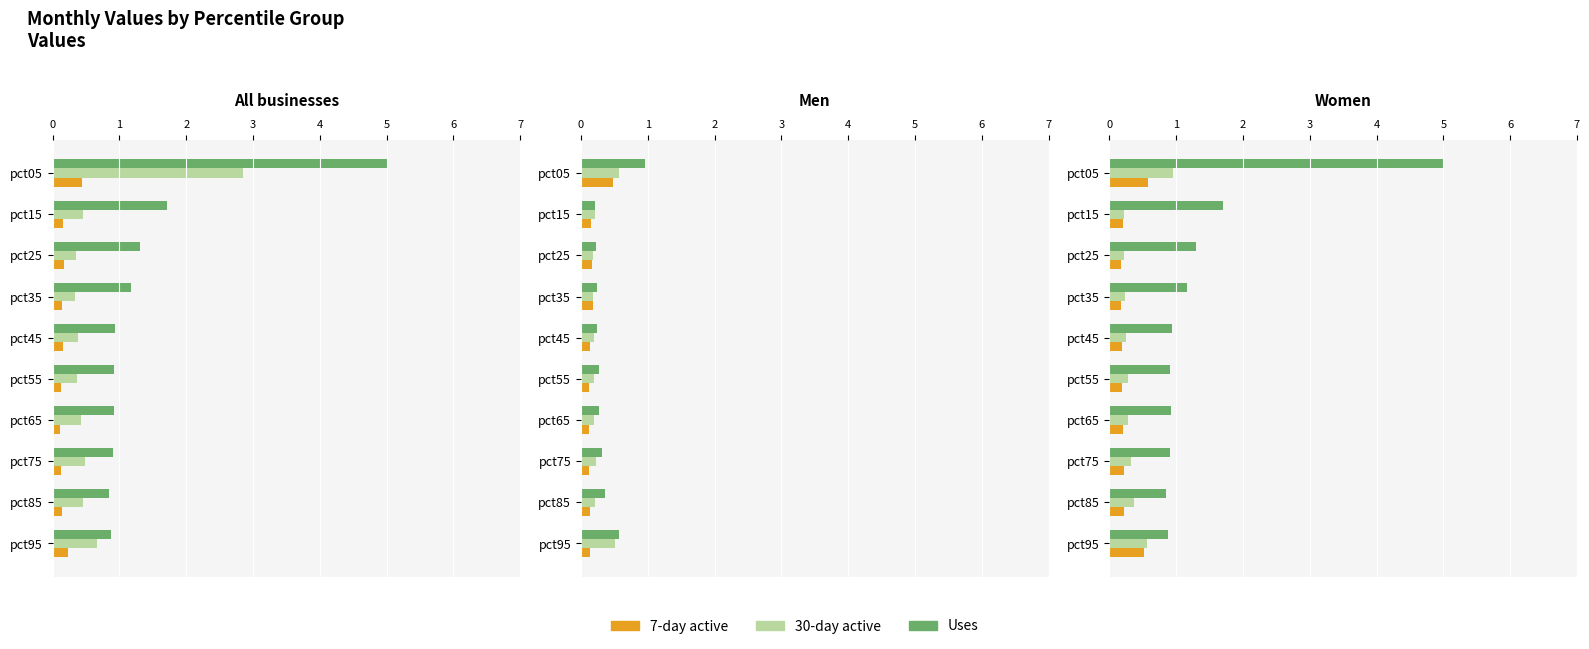

What is the sum of the 30-day active values at pct25 and pct85?

0.8